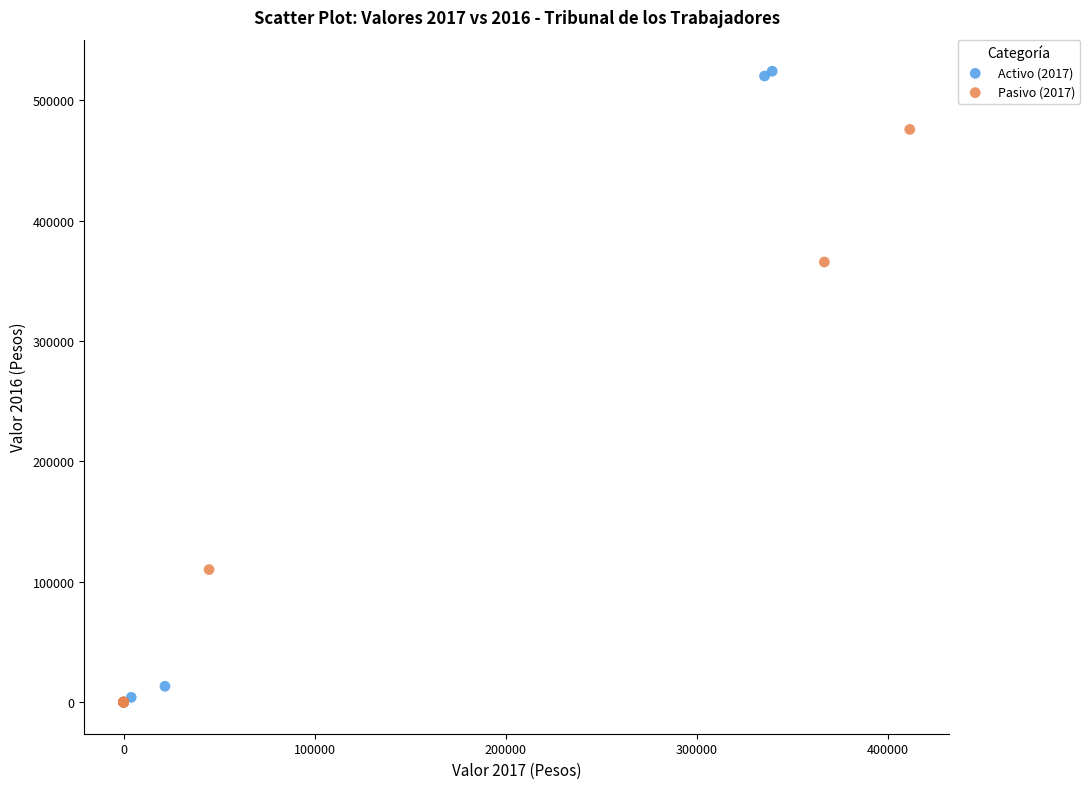

Which series has the largest Y range (max minus min)?

Activo (2017)